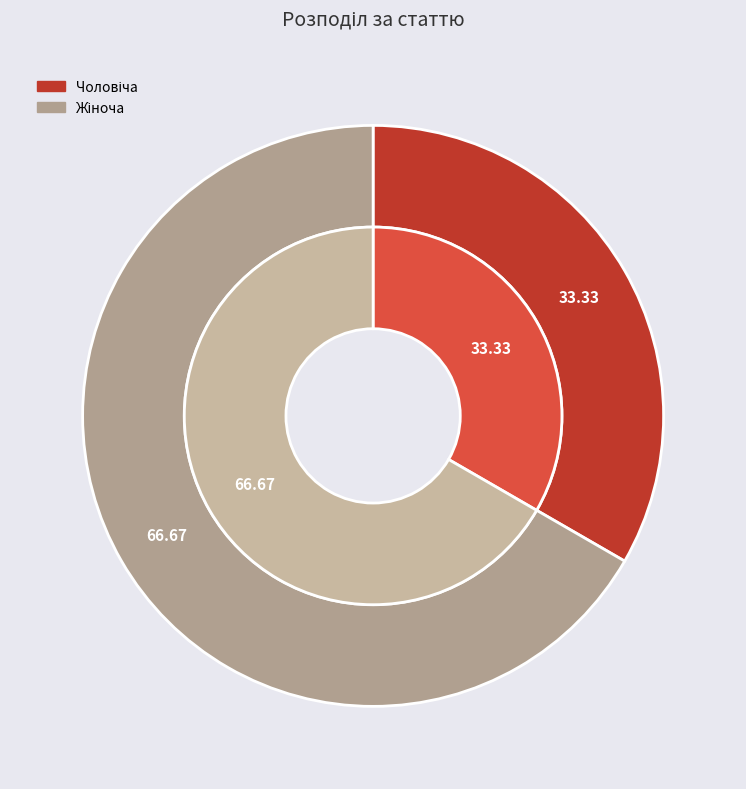

How many segments does this pie chart have?

2